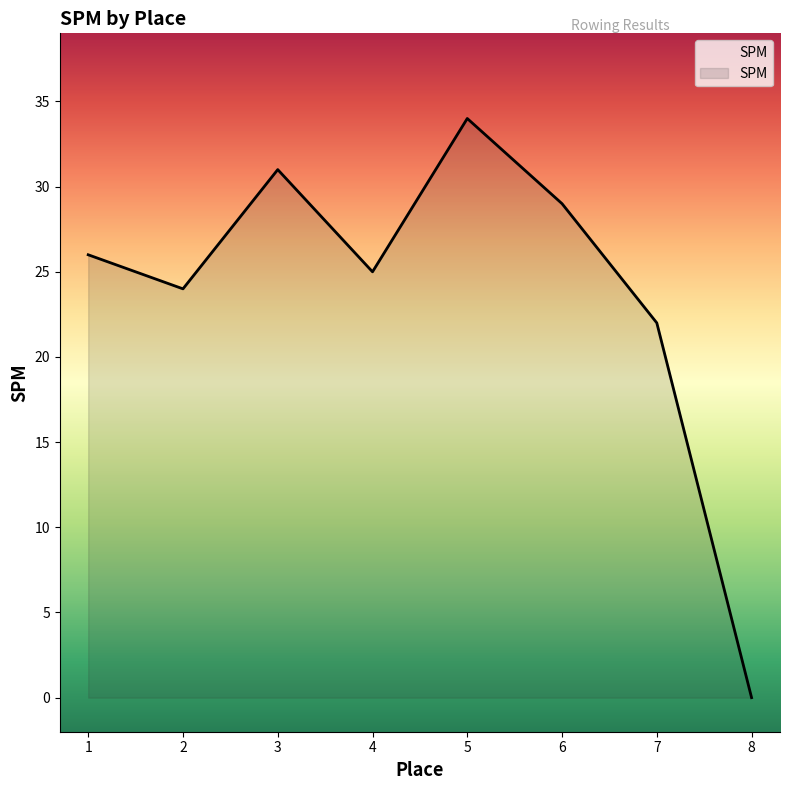

Rank the categories by value from highest to lowest.

5, 3, 6, 1, 4, 2, 7, 8